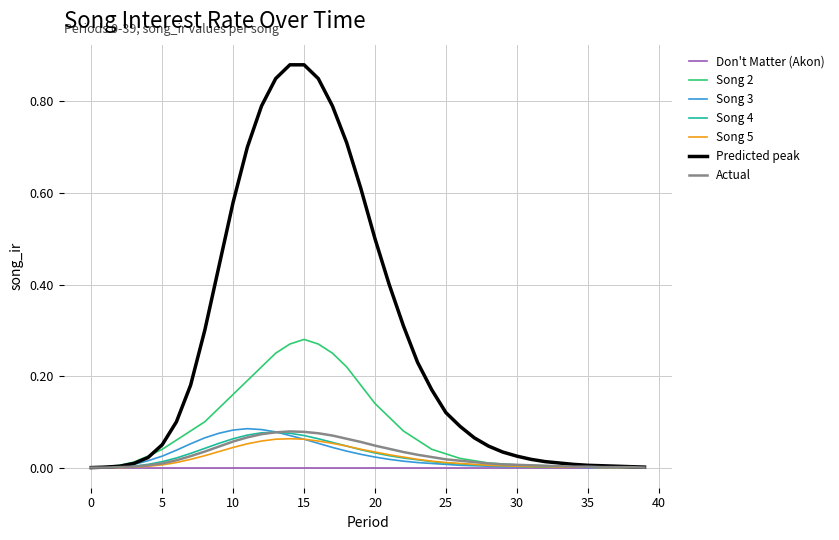

How many lines are shown in the chart?

7